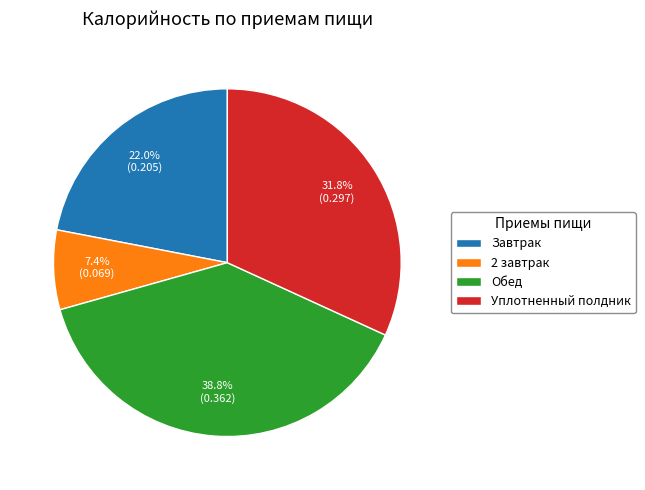

Does Завтрак account for over 50% of the chart?

No